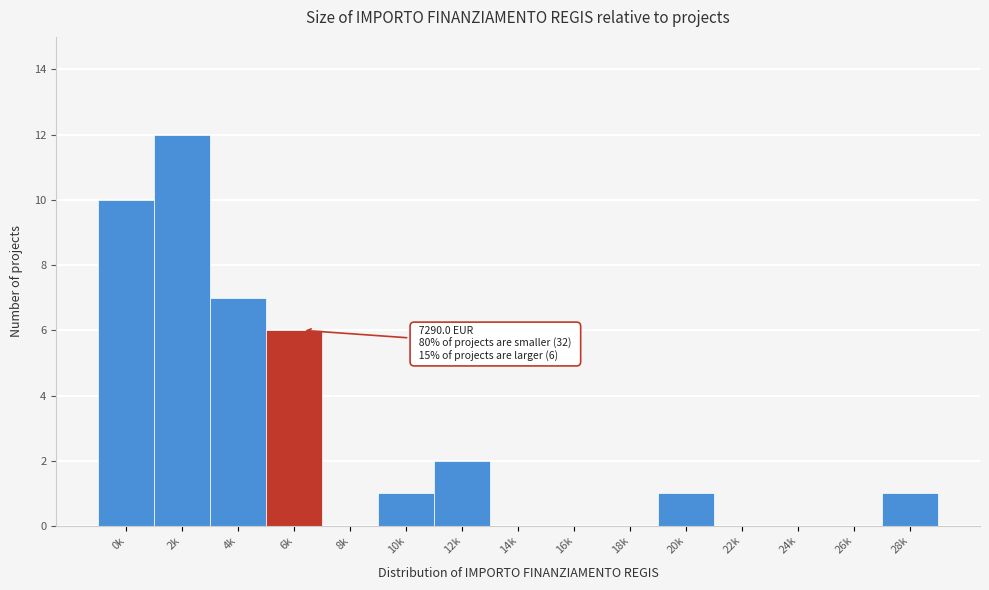

Reading right to left, extract all data points from this chart.

28k=1	26k=0	24k=0	22k=0	20k=1	18k=0	16k=0	14k=0	12k=2	10k=1	8k=0	6k=6	4k=7	2k=12	0k=10